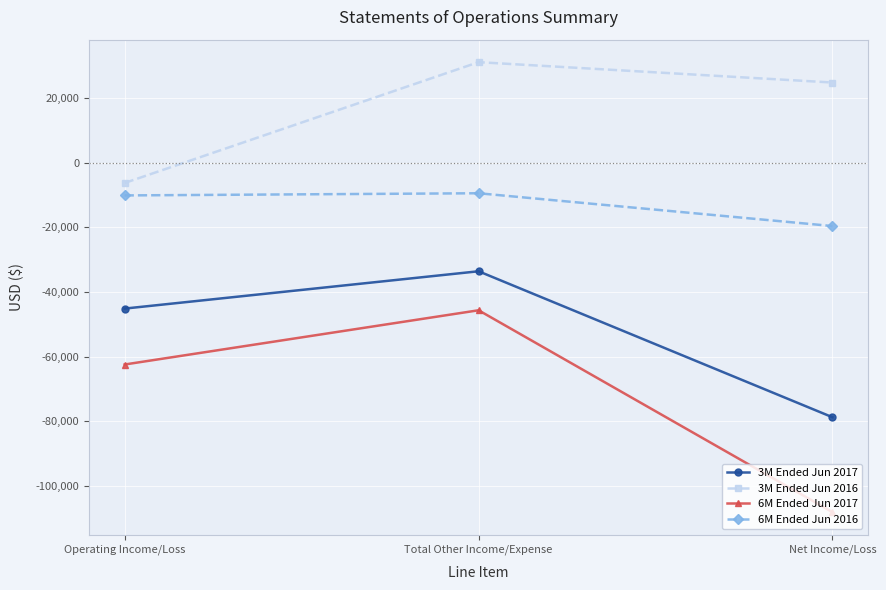

How many data points in 3M Ended Jun 2016 are less than 24777?

1